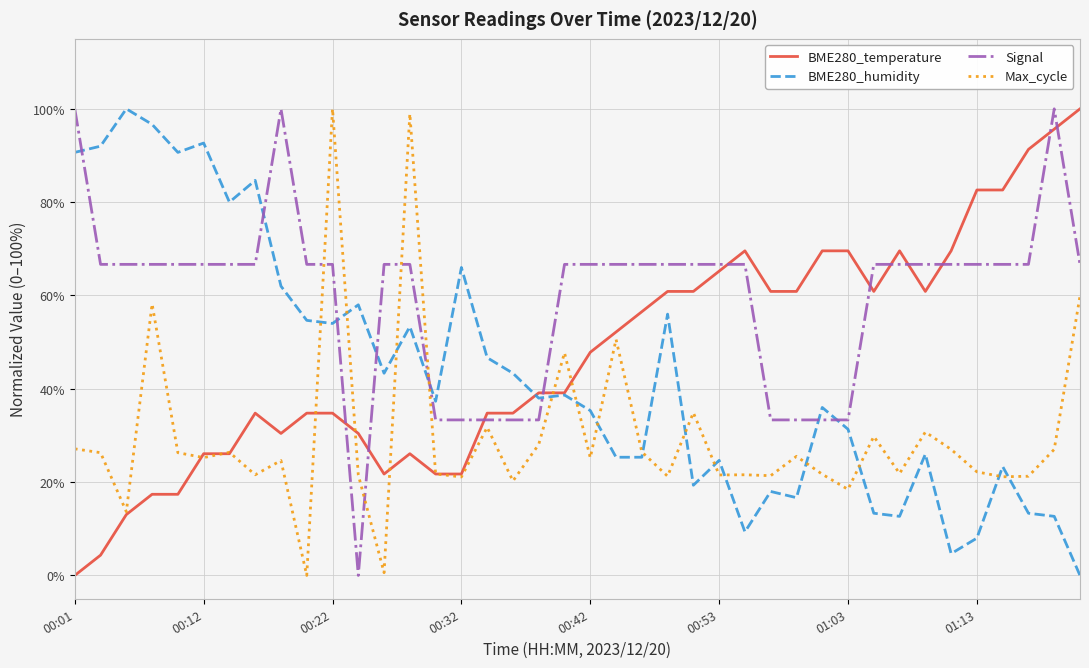

True or false: Signal and Max_cycle intersect in this chart.

True